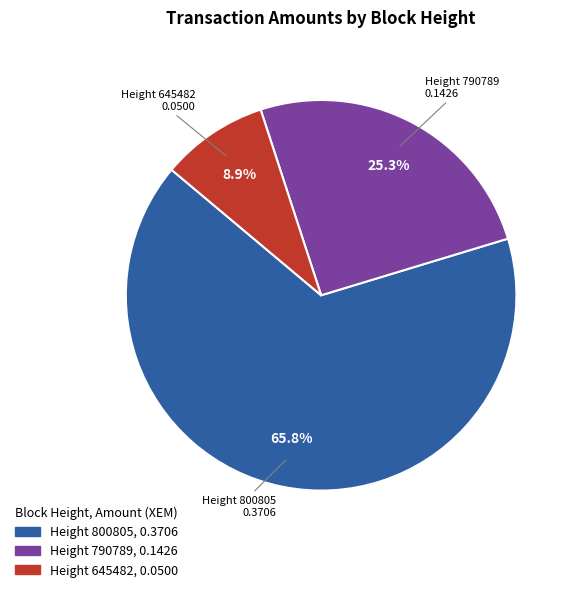

Which category has the biggest portion of the pie?

Height 800805